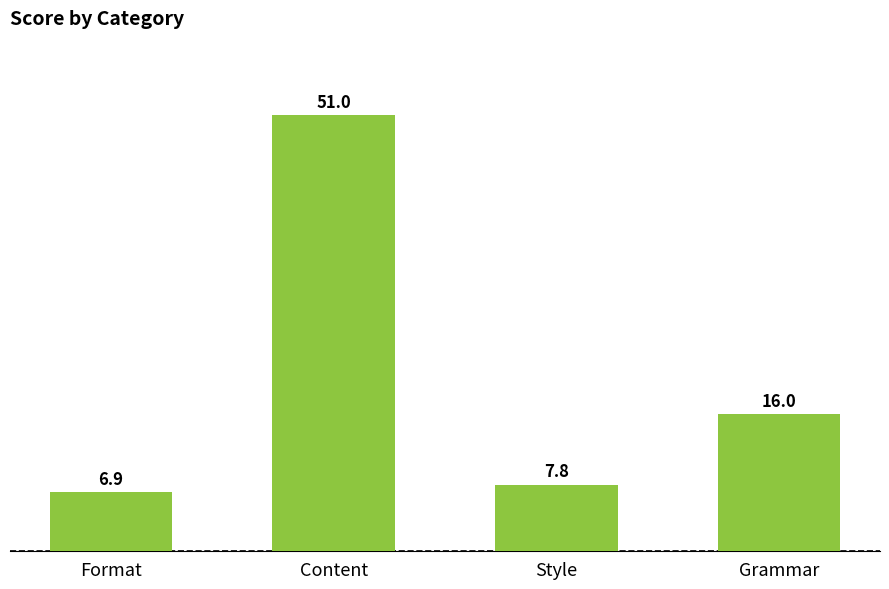

Is it true that the value at Grammar is 16.0?

True